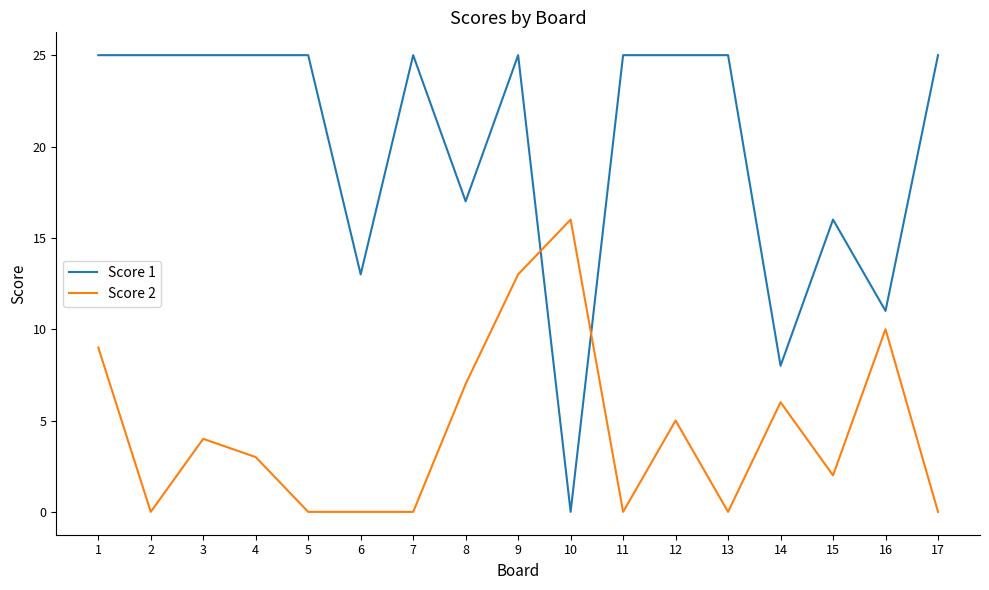

Is it true that Score 2 equals 5 at 12?

True